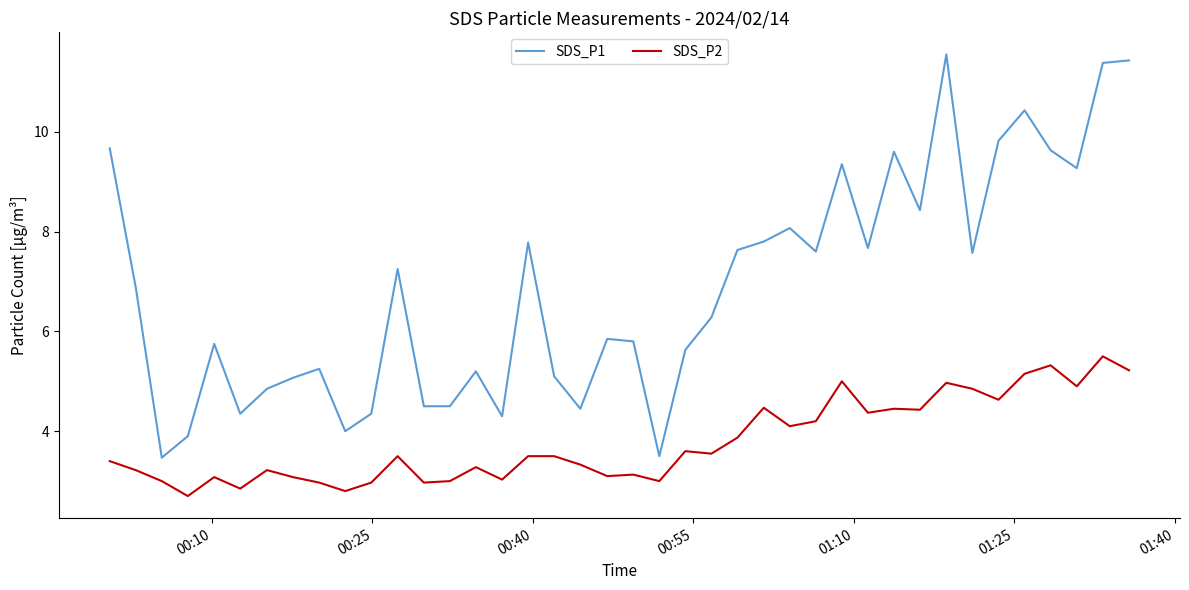

Which series has the largest total across all categories?

SDS_P1